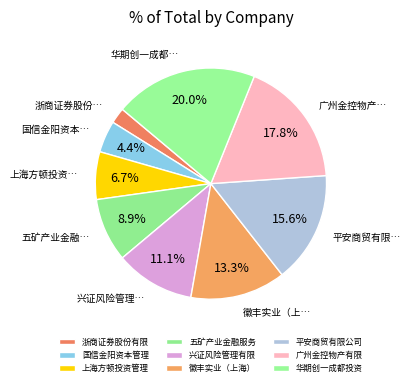

Count the number of slices in the pie.

9